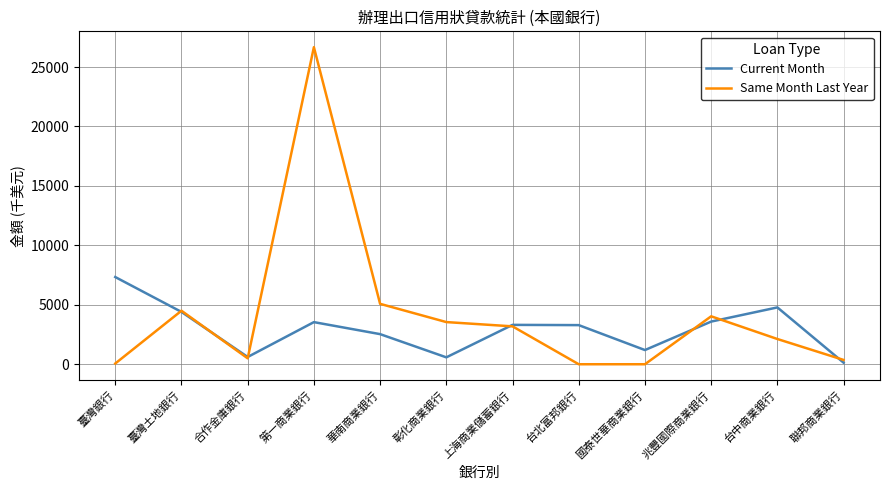

What is the sum of the Current Month values at 台中商業銀行 and 臺灣銀行?

12115